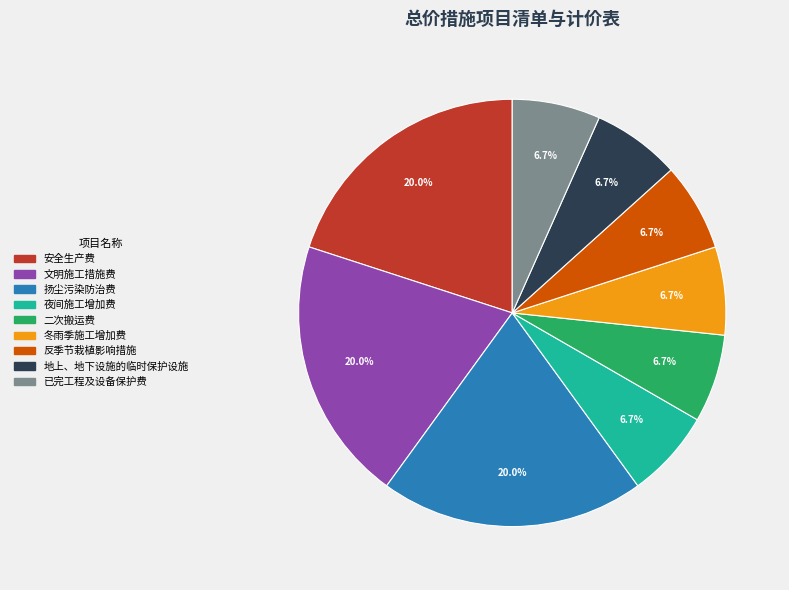

Does 地上、地下设施的临时保护设施 represent more than half of the total?

No